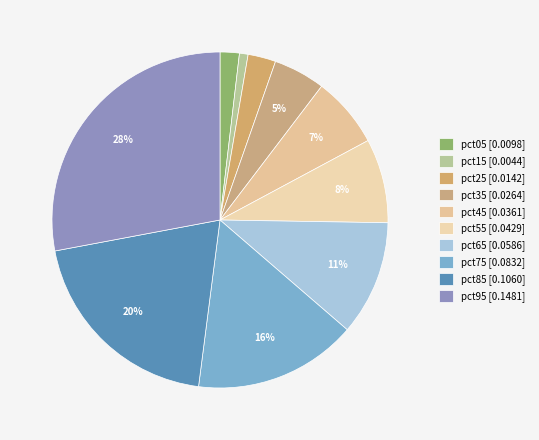

Count the number of slices in the pie.

10